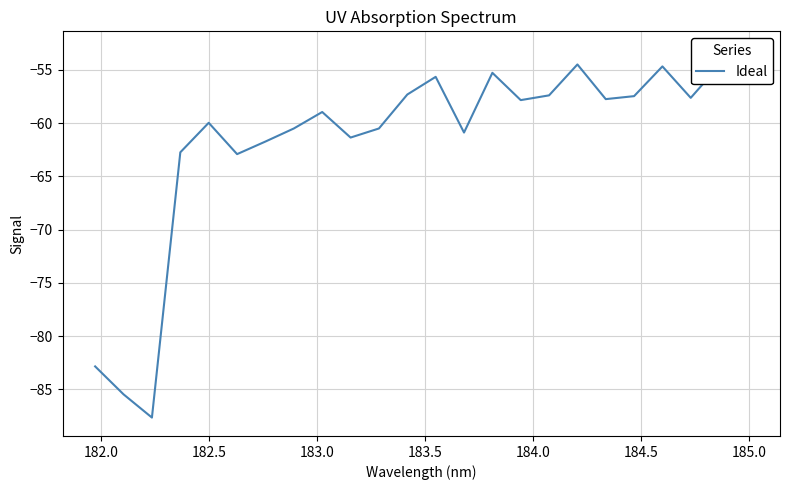

What is the greatest value displayed?

-53.1